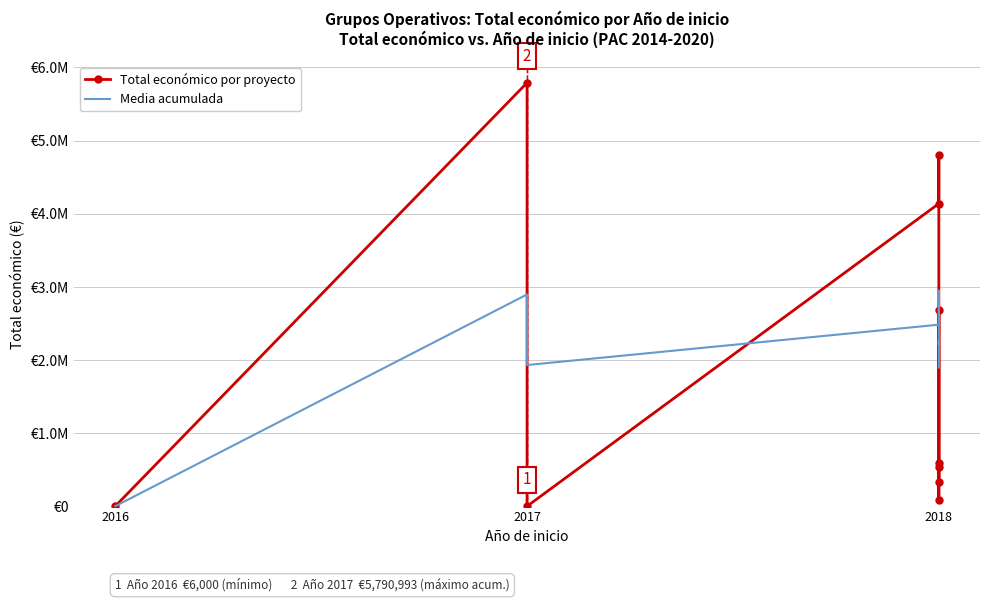

True or false: Media acumulada and Total económico por proyecto cross at least once.

True